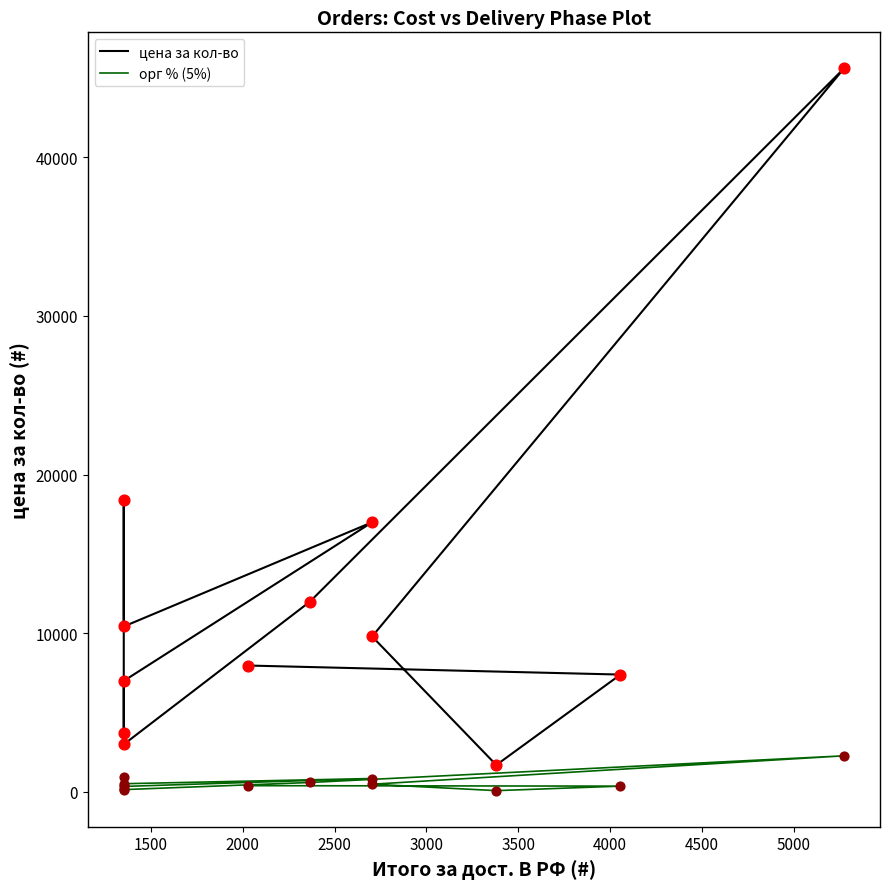

Which series contains the lowest Y value?

орг % (5%)